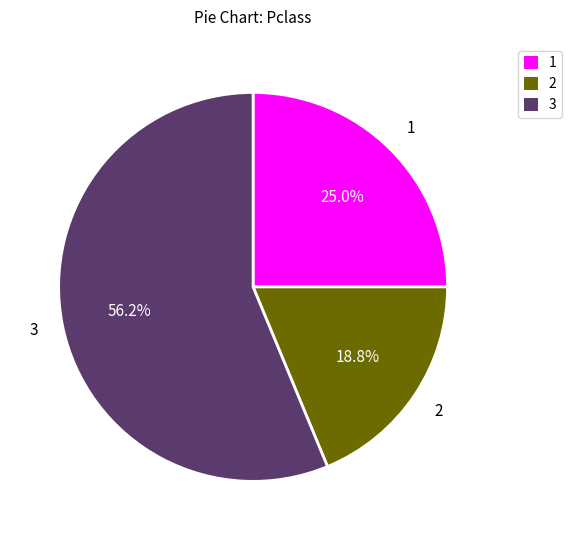

How many segments does this pie chart have?

3